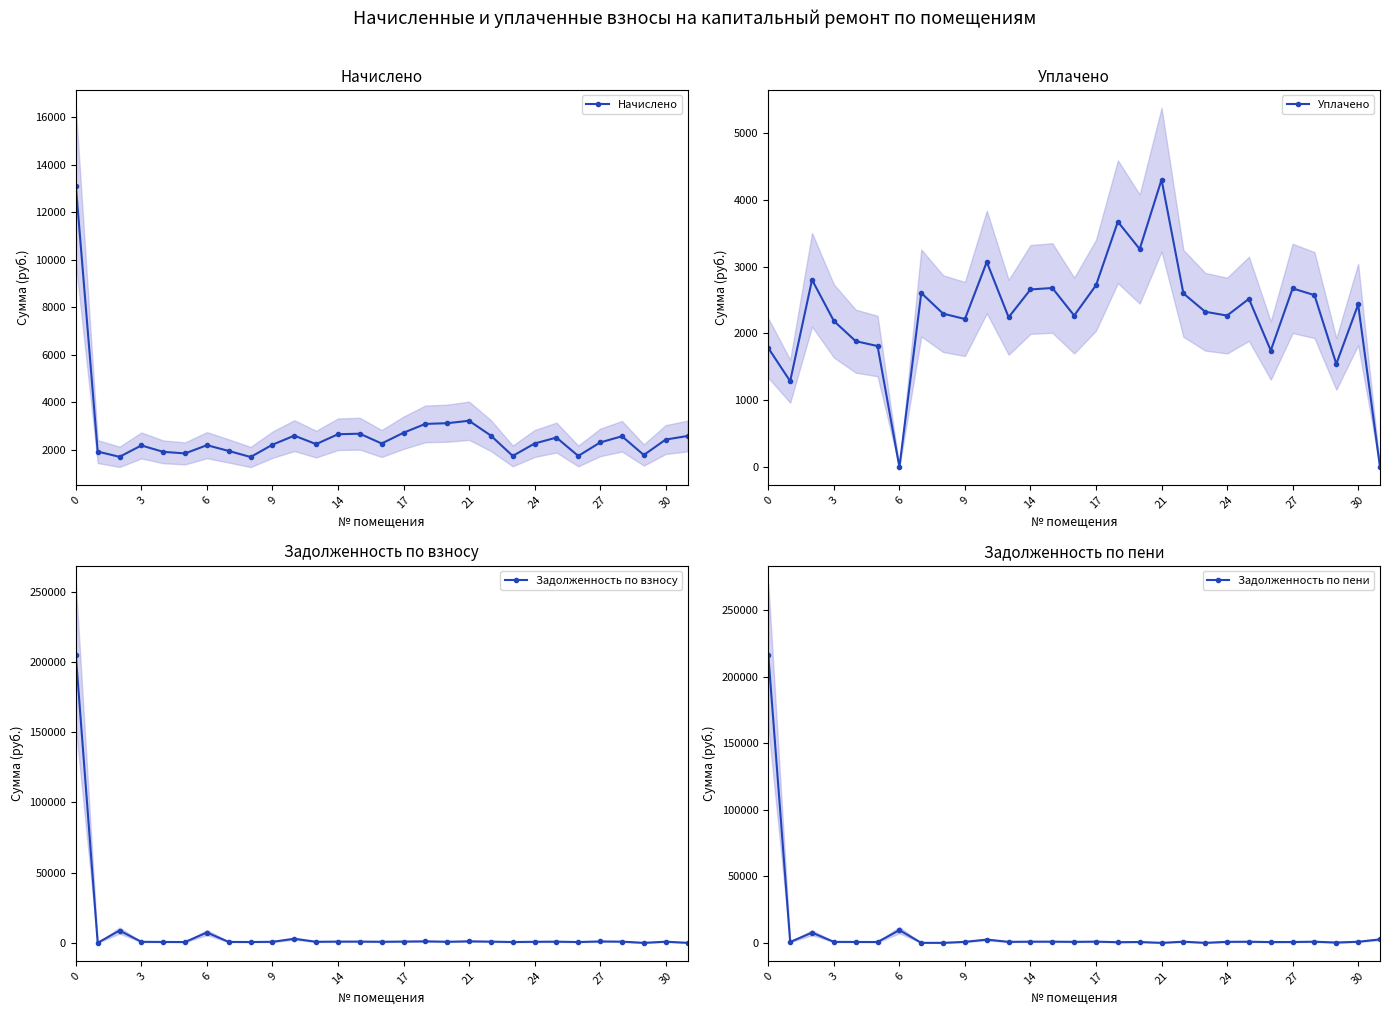

Does the chart have visible grid lines?

No